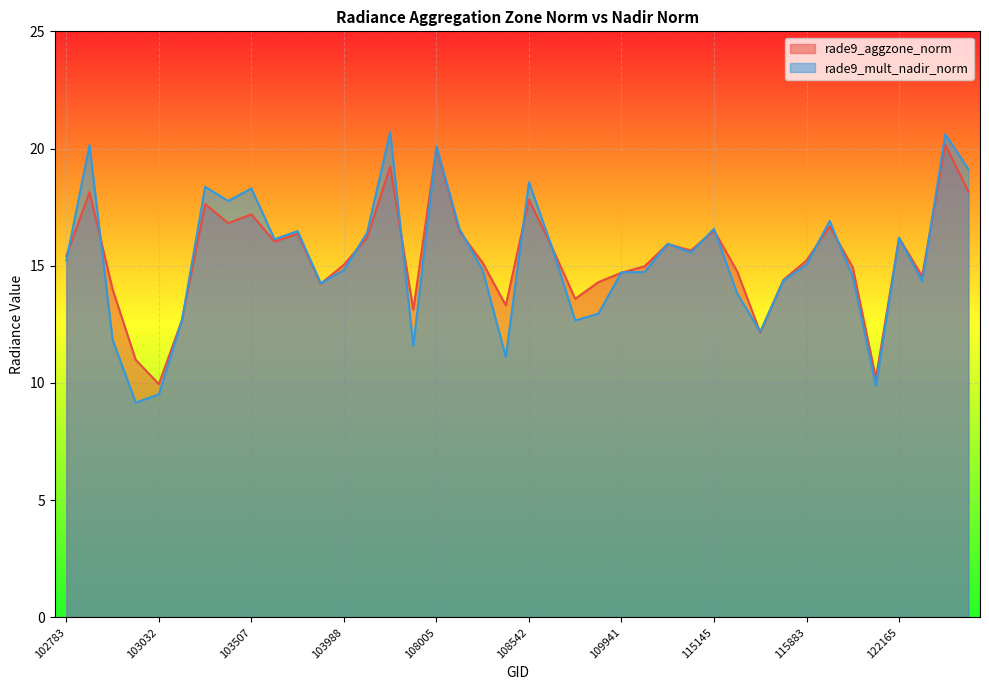

At which category does rade9_aggzone_norm reach its first local valley?

103032